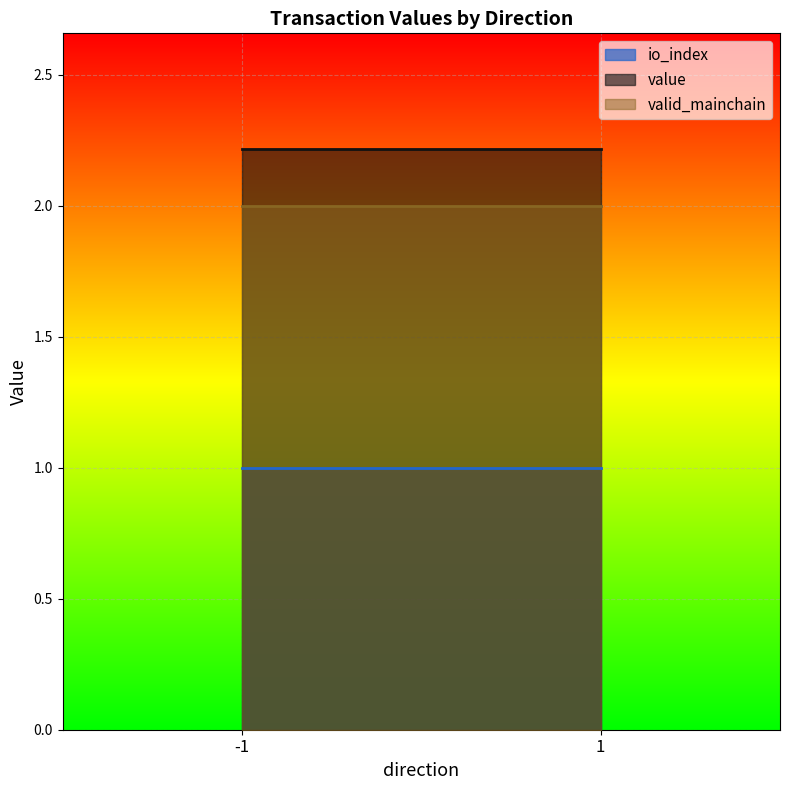

What is the total value across all series at 1?

5.2